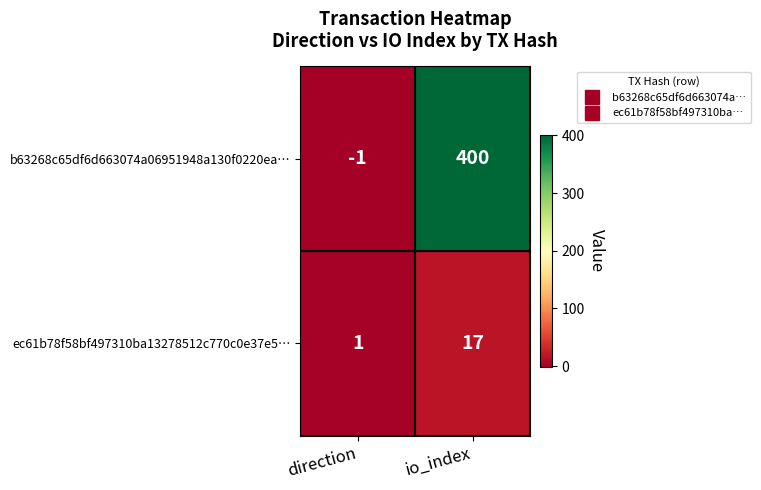

Rank the series by their maximum value, from highest to lowest.

b63268c65df6d663074a06951948a130f0220ea…, ec61b78f58bf497310ba13278512c770c0e37e5…